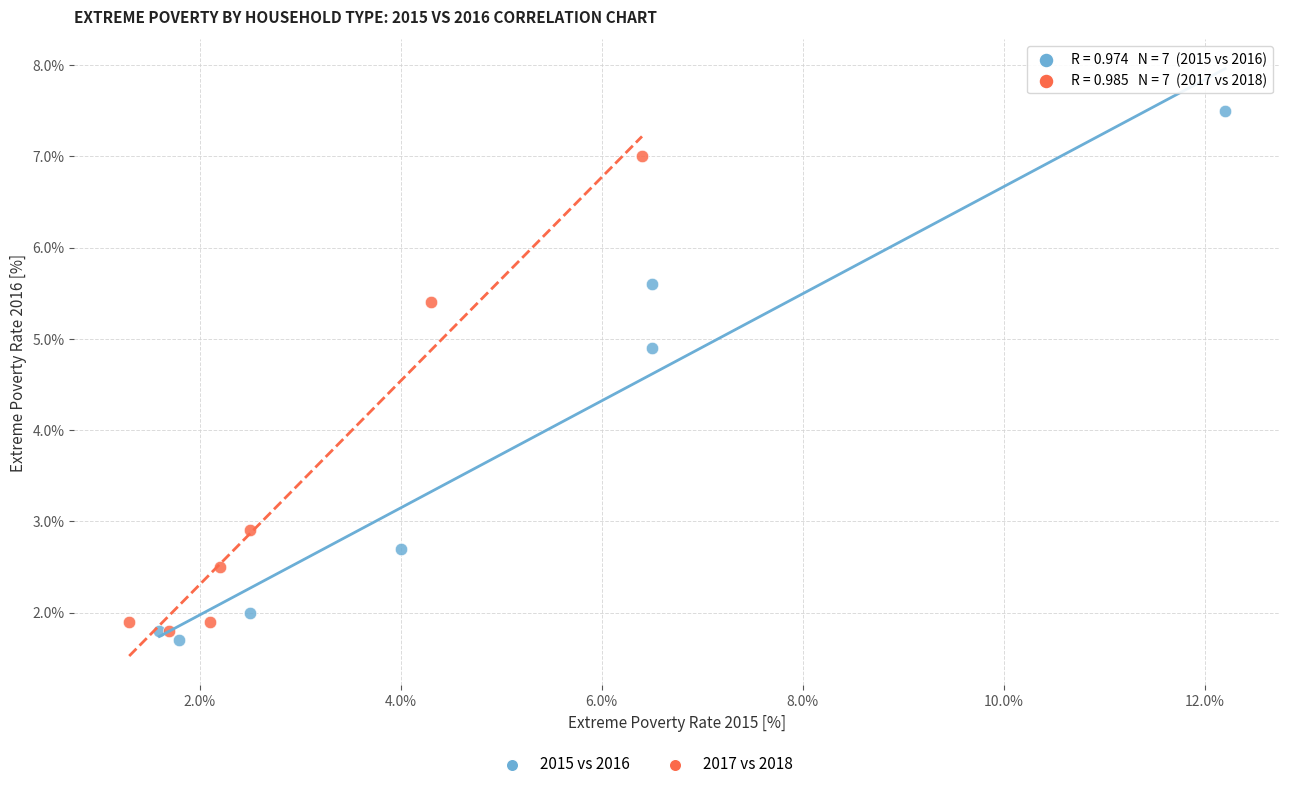

Which series reaches the maximum Y coordinate?

2015 vs 2016